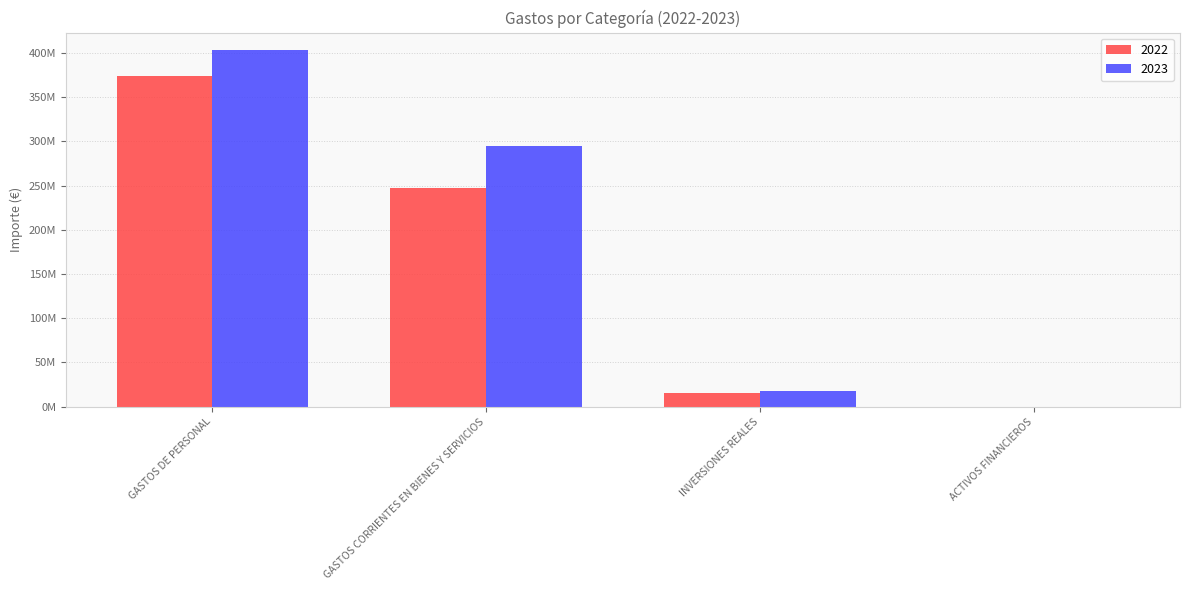

Reading left to right, extract all data points from this chart.

2022: 373823919	246826917	15484309	104085
2023: 402893944	294467358	17905429	119186